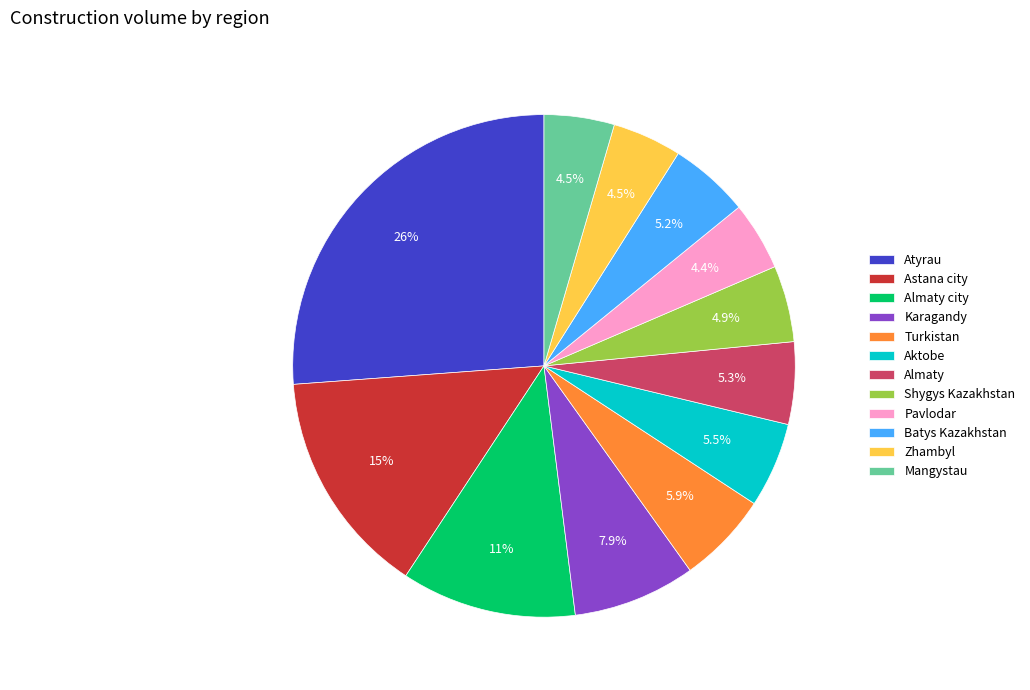

What is the ratio of the value at Batys Kazakhstan to the value at Pavlodar?

1.2